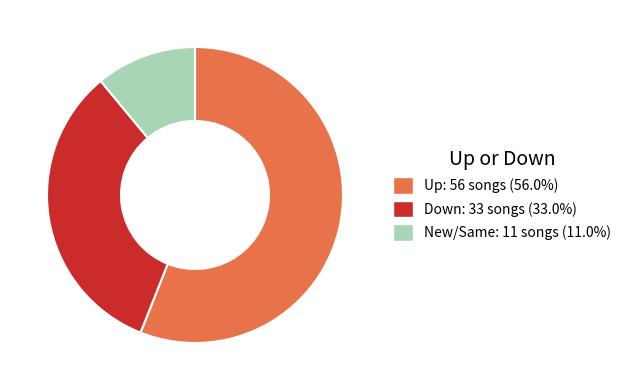

Does any single category account for the majority?

Yes